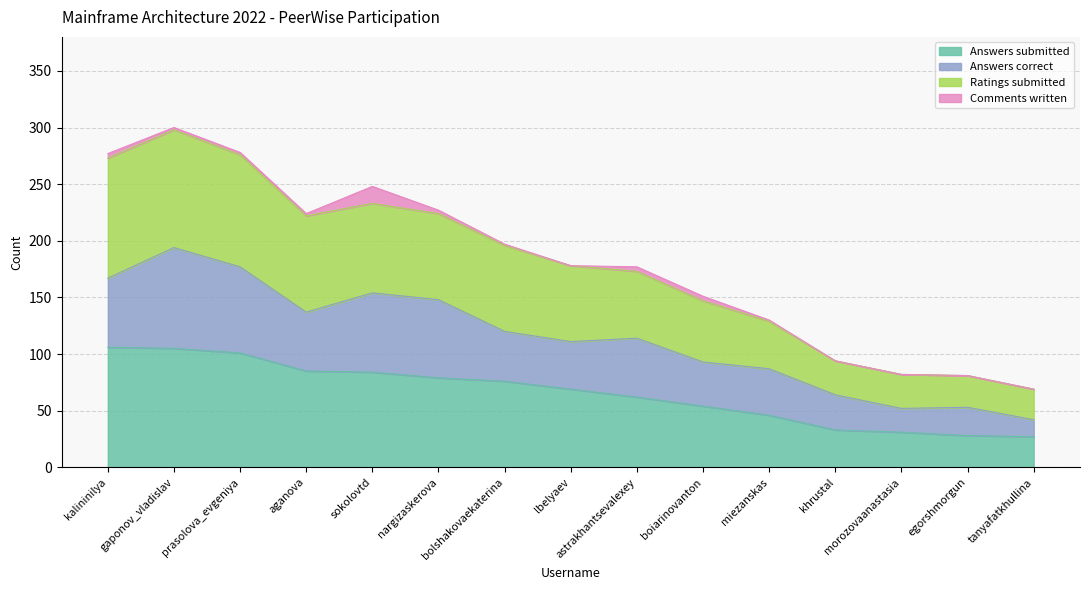

Where is the first local maximum for Ratings submitted?

gaponov_vladislav